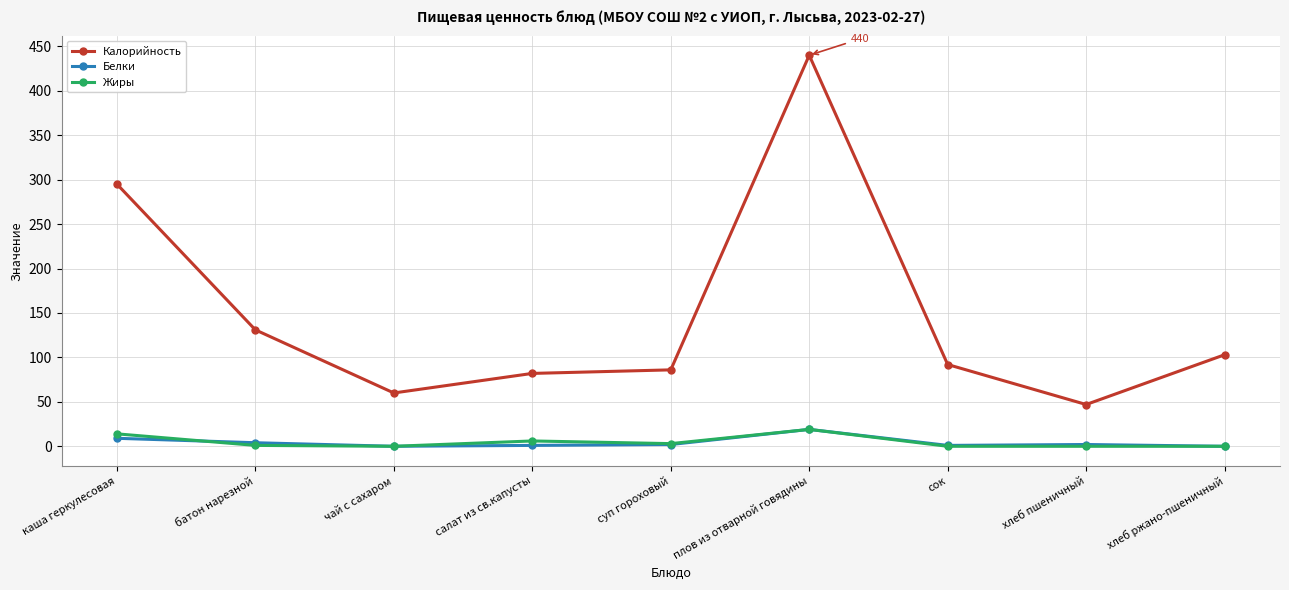

What value does the Калорийность series have at хлеб ржано-пшеничный?

103